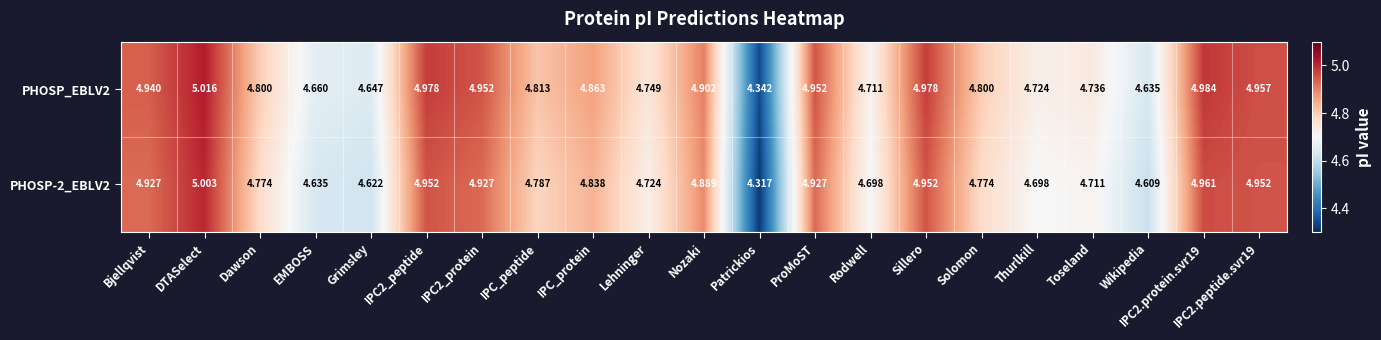

At which label is PHOSP-2_EBLV2 closest to 4?

Patrickios